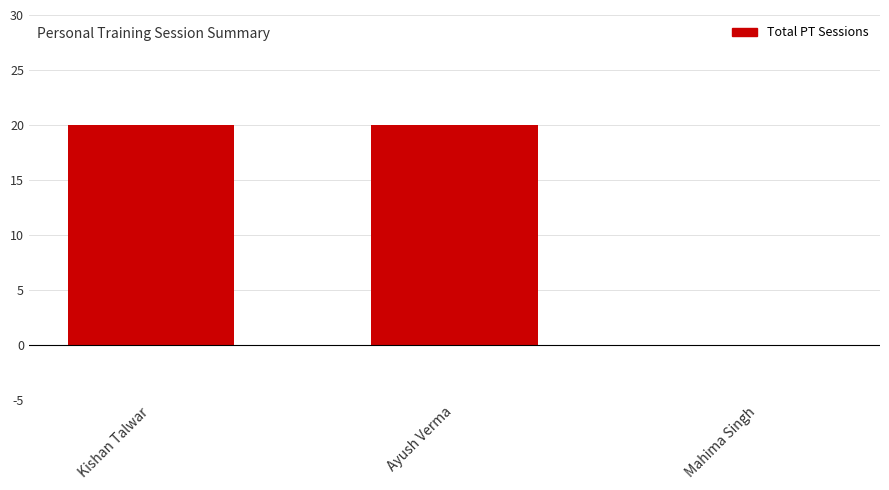

Which has a higher value, Ayush Verma or Mahima Singh?

Ayush Verma